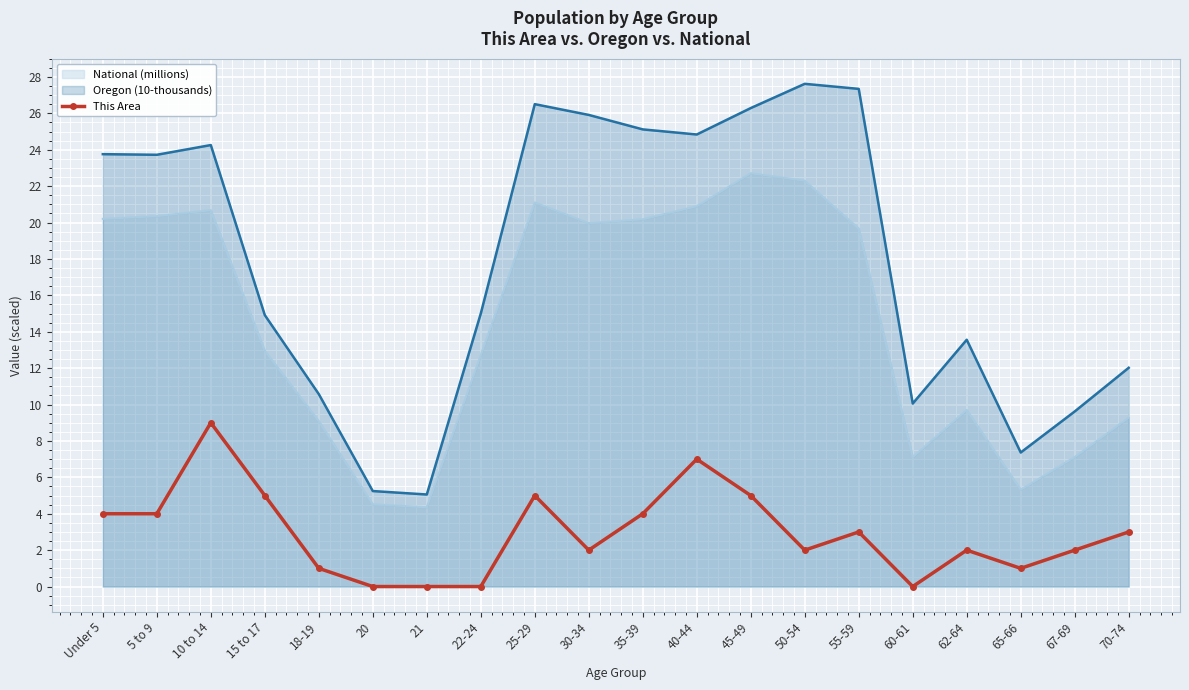

What is the sum of all values?

59